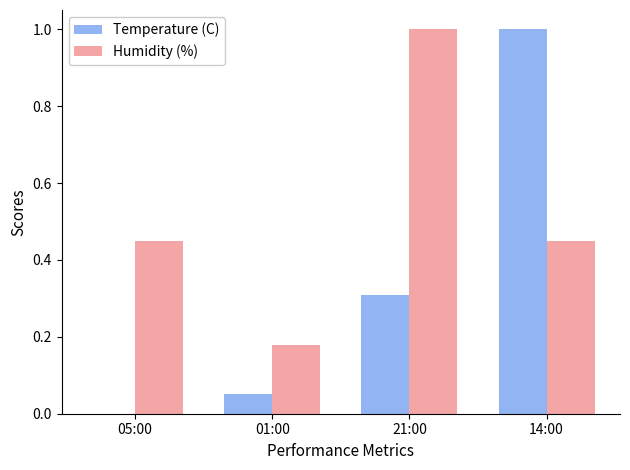

What is the maximum value for Humidity (%)?

1.0